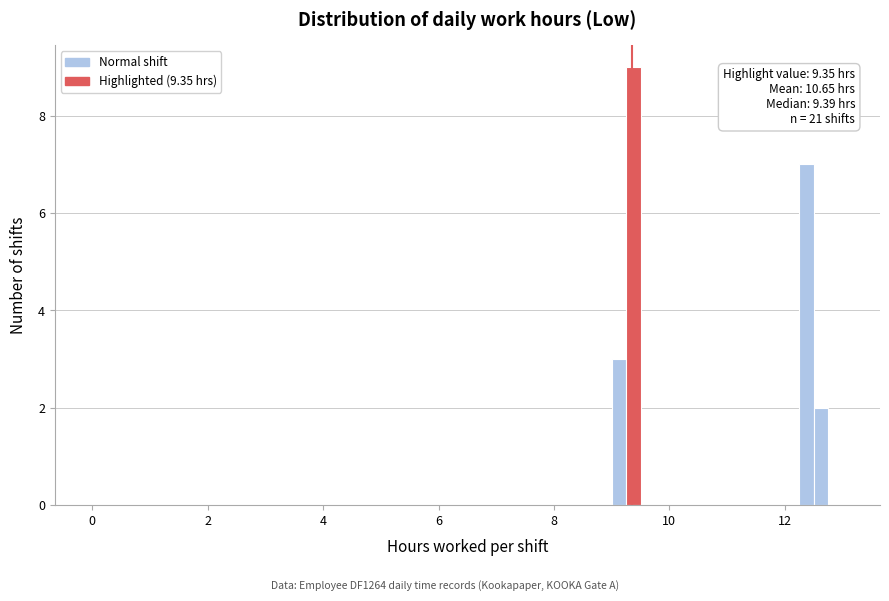

Around what value on the x-axis is the tallest bar? Give the approximate position of its centre, as read against the axis.

9.4